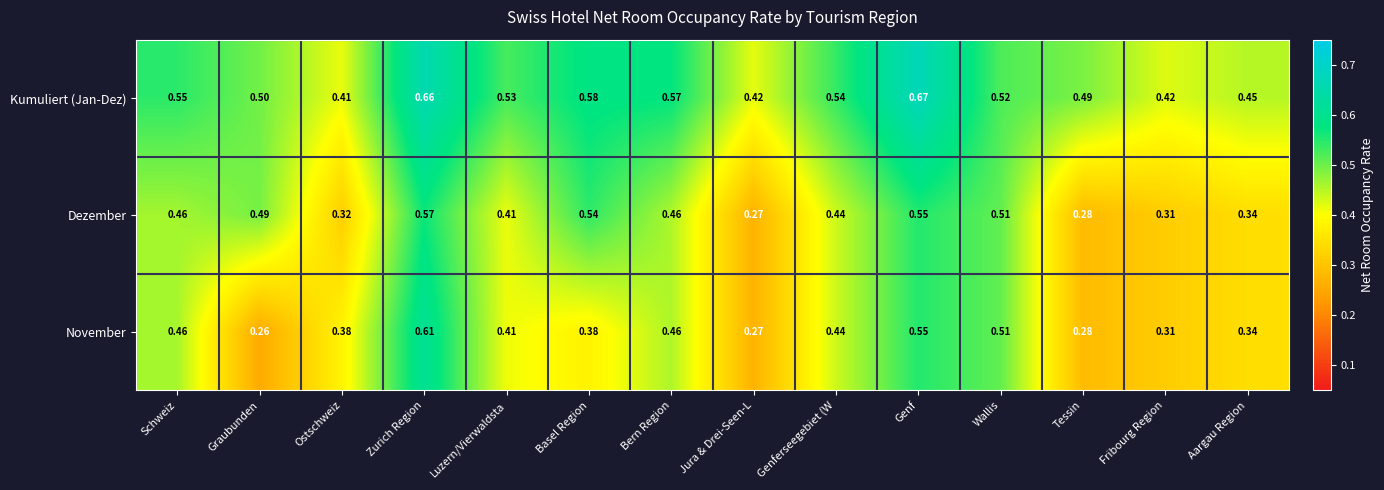

Rank the series at Basel Region from highest to lowest value.

Kumuliert (Jan-Dez), Dezember, November